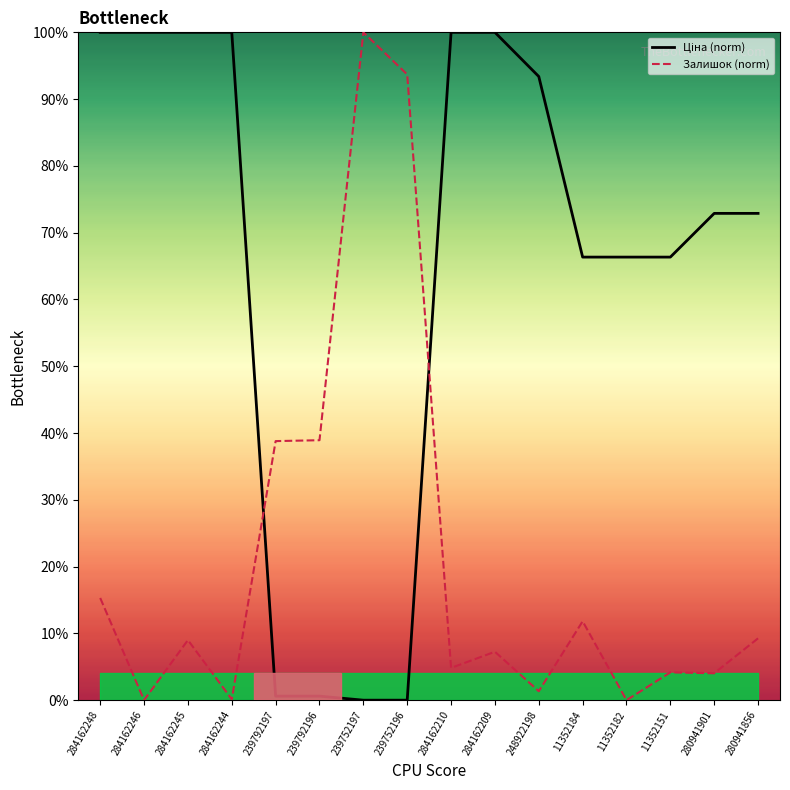

What is the greatest value displayed?

100.0